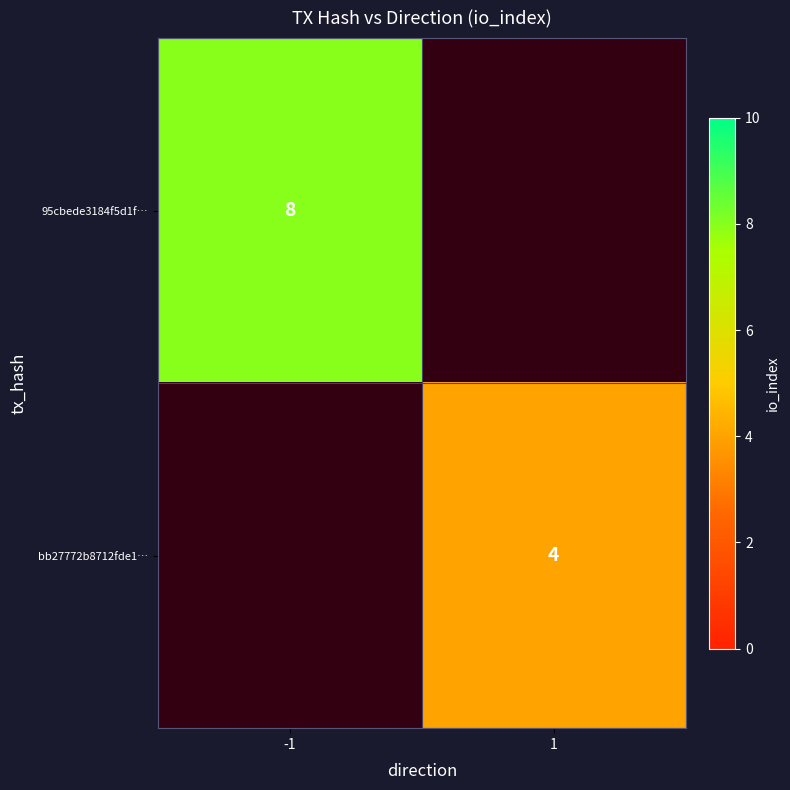

The value of bb27772b8712fde1… at 1 is 4. True or false?

True